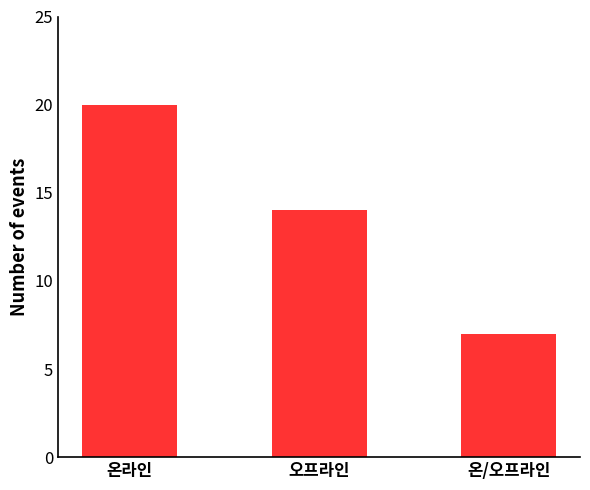

How many values are below 14?

1